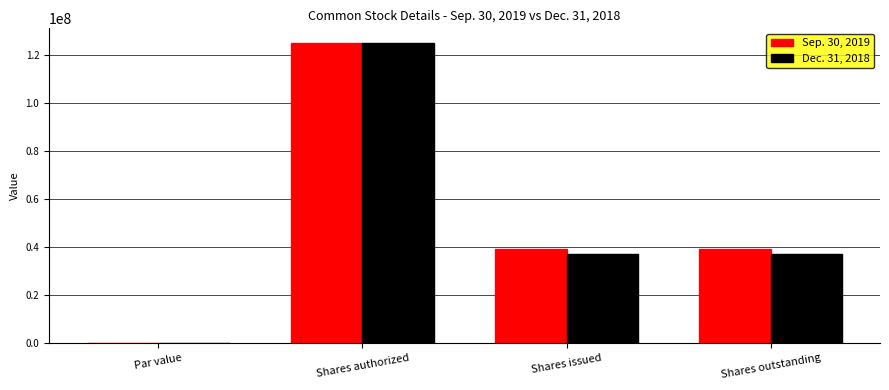

What is the highest value of the Dec. 31, 2018 series?

125000000.0